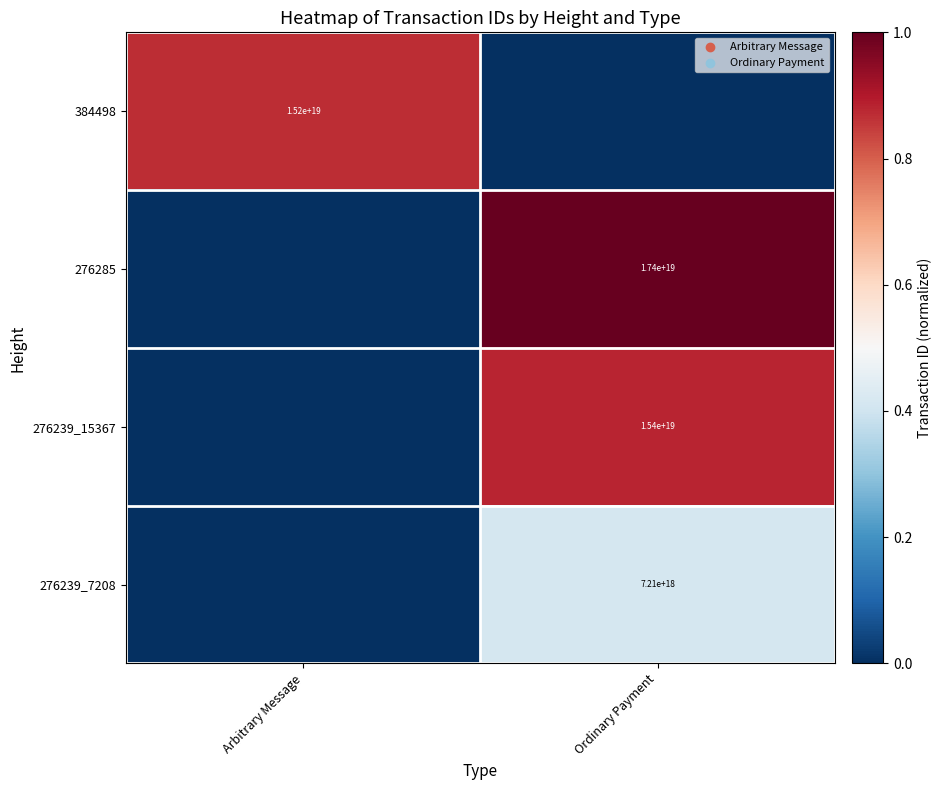

The 276239_15367 series shows 15400000000000000000 at Ordinary Payment. True or false?

True